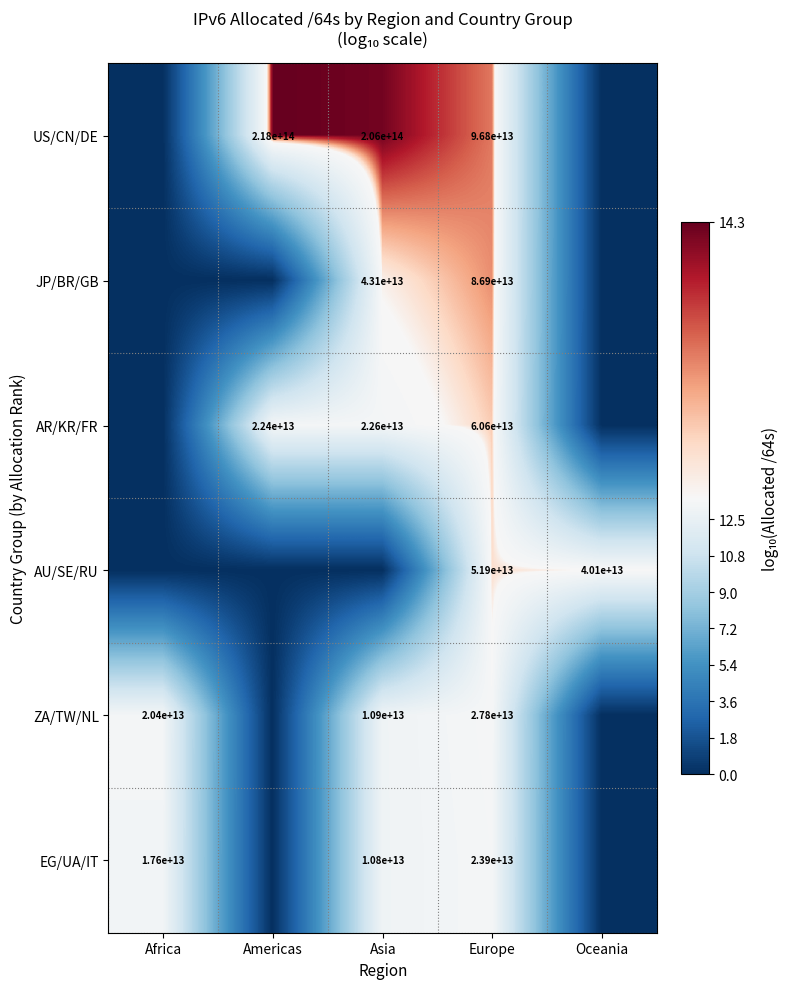

The value of AR/KR/FR at Asia is 8649816995351. True or false?

False